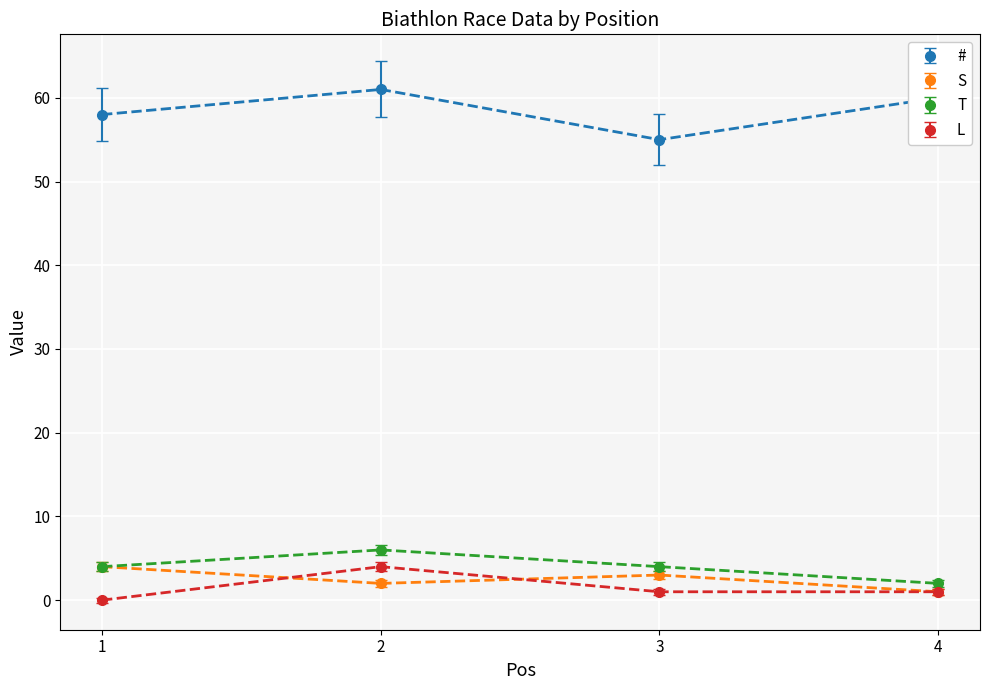

Which category has the lowest value in the S series?

4